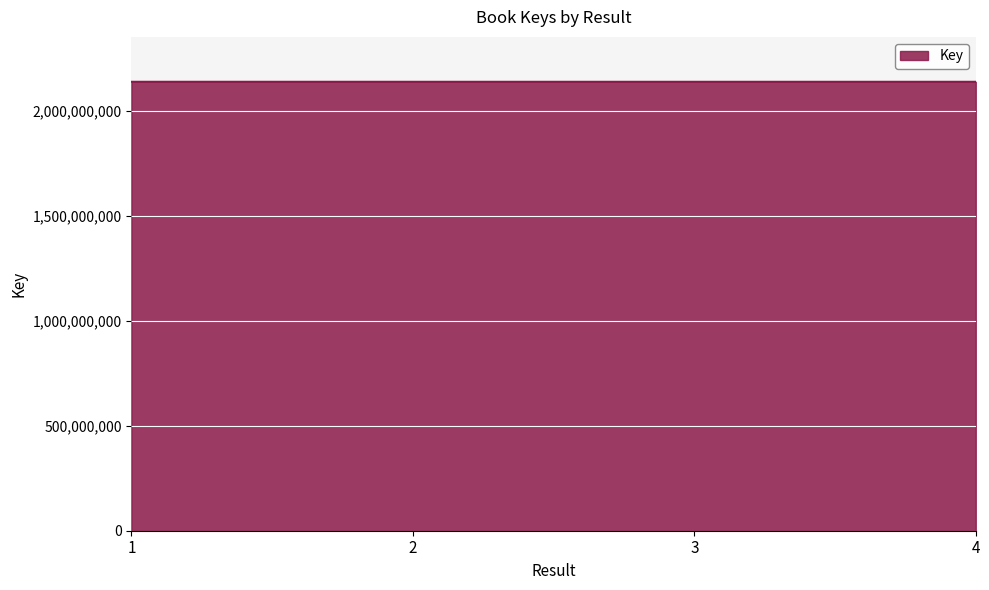

Approximately how many times larger is the value at 3 compared to 2?

1.0